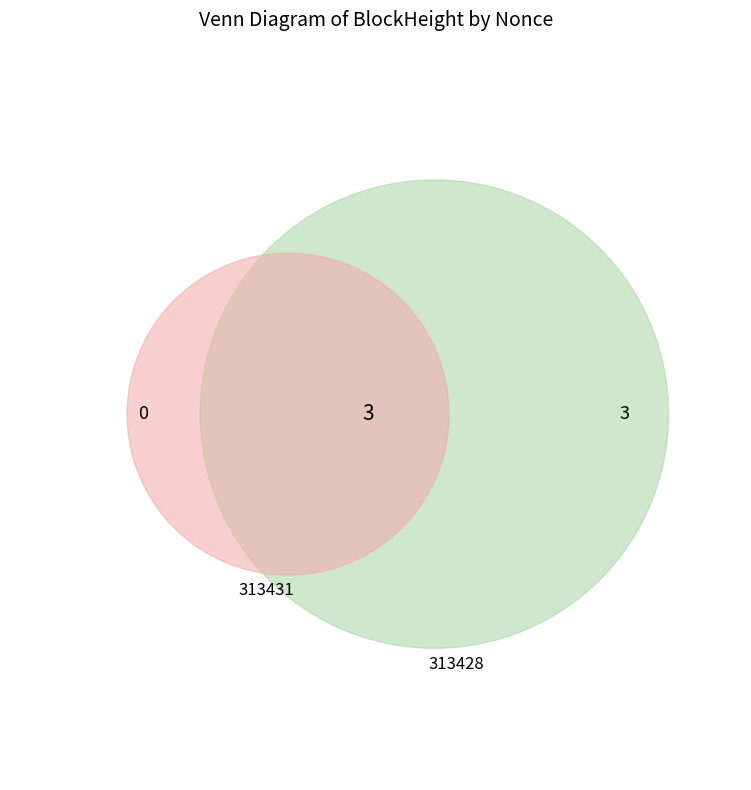

Rank the categories by value from lowest to highest.

313431, 313428